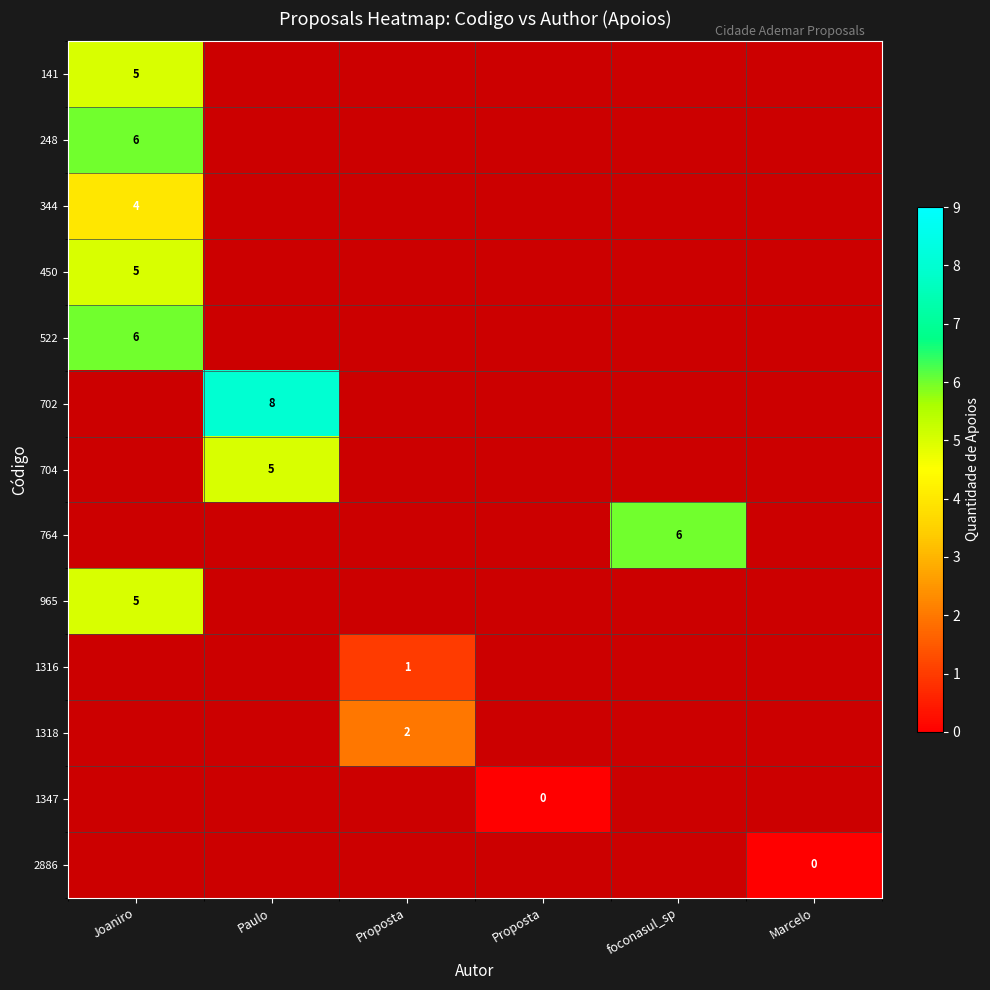

At foconasul_sp, list the series in order from largest to smallest.

141, 248, 344, 450, 522, 702, 704, 764, 965, 1316, 1318, 1347, 2886